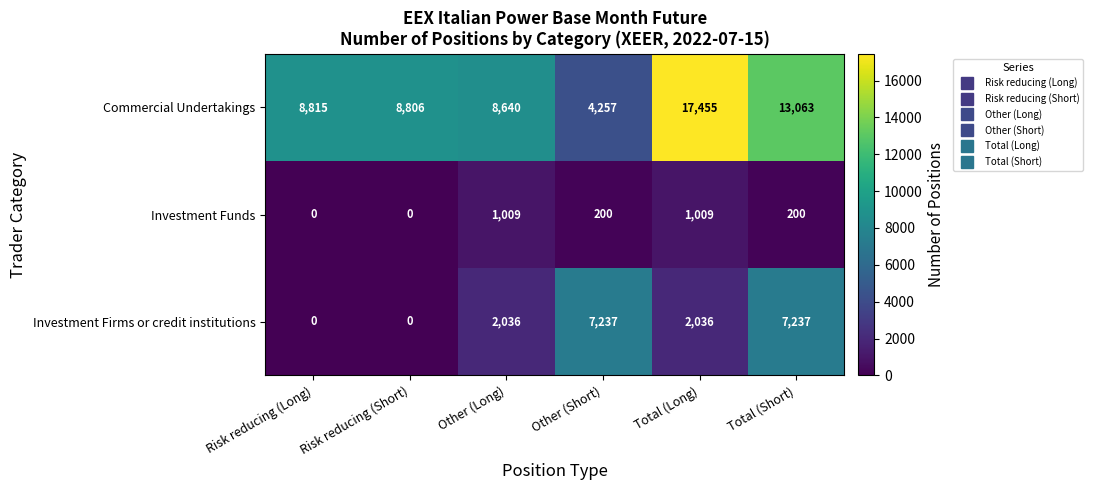

Which series has the largest range (max minus min)?

Commercial Undertakings